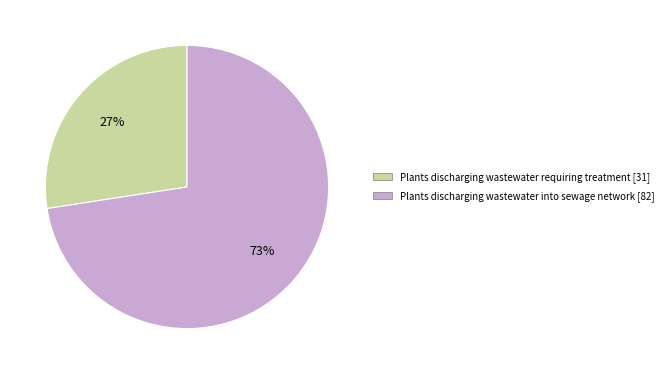

How many slices are in this pie chart?

2